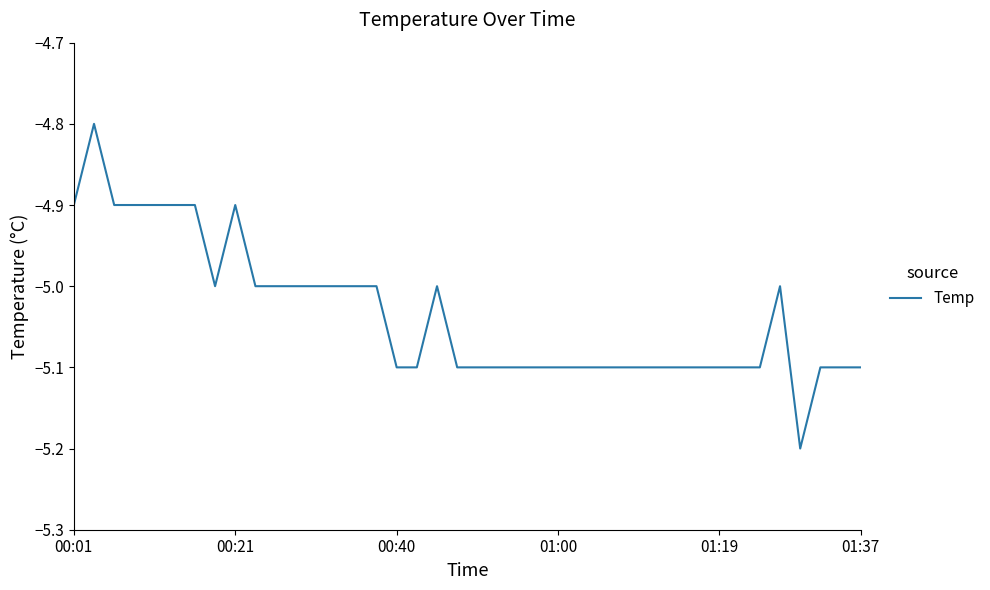

What is the greatest value displayed?

-4.8